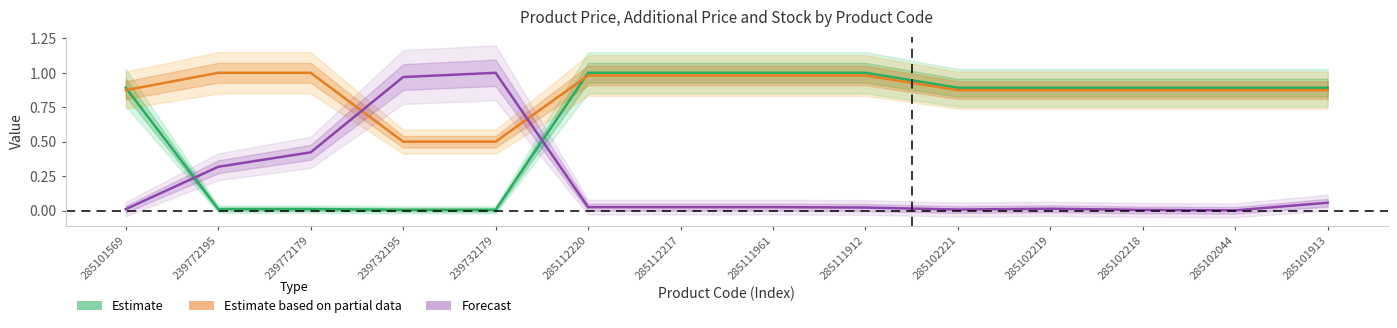

Reading right to left, transcribe all the data shown in this chart.

Estimate: 0.9	0.9	0.9	0.9	0.9	1.0	1.0	1.0	1.0	0.0	0.0	0.0	0.0	0.9
Estimate based on partial data: 0.9	0.9	0.9	0.9	0.9	1.0	1.0	1.0	1.0	0.5	0.5	1.0	1.0	0.9
Forecast: 0.1	0.0	0.0	0.0	0.0	0.0	0.0	0.0	0.0	1.0	1.0	0.4	0.3	0.0